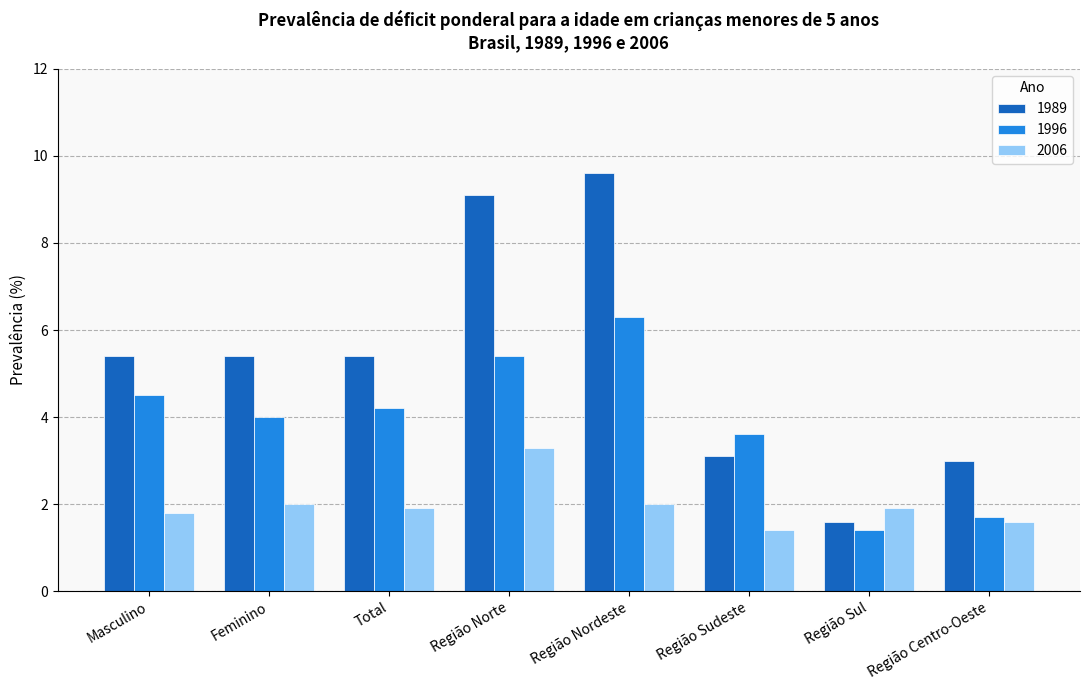

Reading left to right, what are all the values shown in this chart?

1989: Masculino=5.4	Feminino=5.4	Total=5.4	Região Norte=9.1	Região Nordeste=9.6	Região Sudeste=3.1	Região Sul=1.6	Região Centro-Oeste=3.0
1996: Masculino=4.5	Feminino=4.0	Total=4.2	Região Norte=5.4	Região Nordeste=6.3	Região Sudeste=3.6	Região Sul=1.4	Região Centro-Oeste=1.7
2006: Masculino=1.8	Feminino=2.0	Total=1.9	Região Norte=3.3	Região Nordeste=2.0	Região Sudeste=1.4	Região Sul=1.9	Região Centro-Oeste=1.6